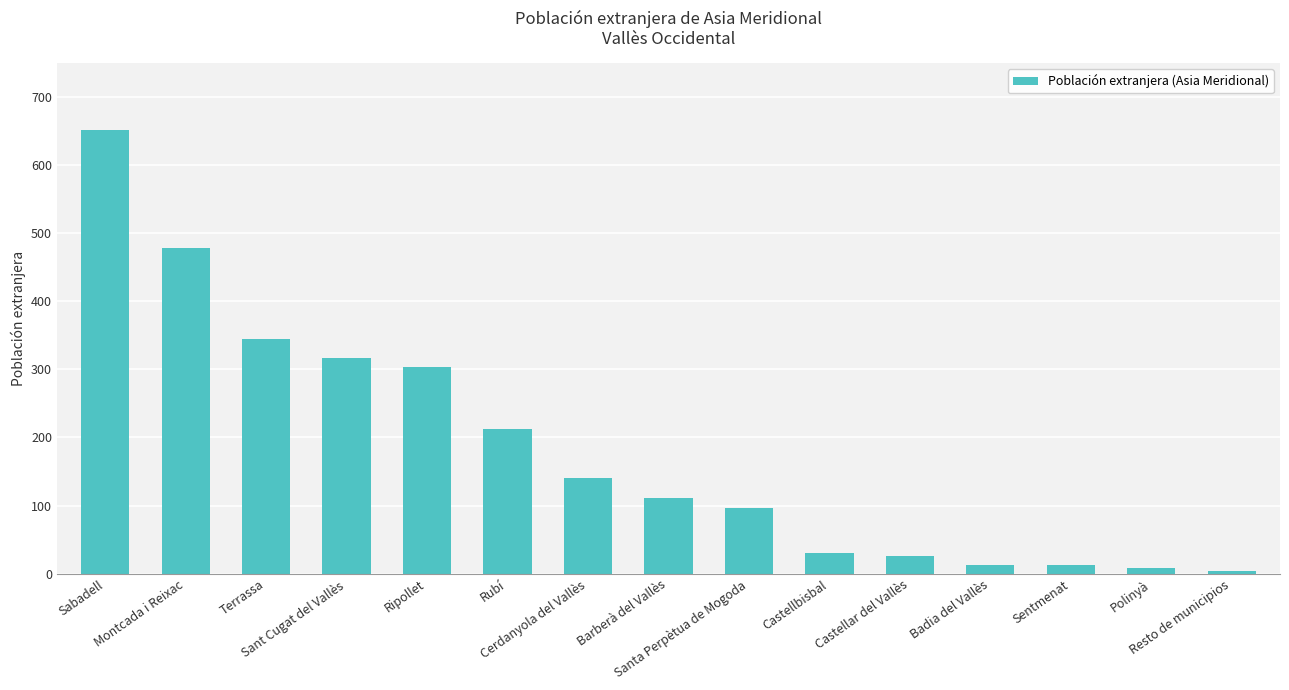

What is the difference between the maximum and second lowest values?

643